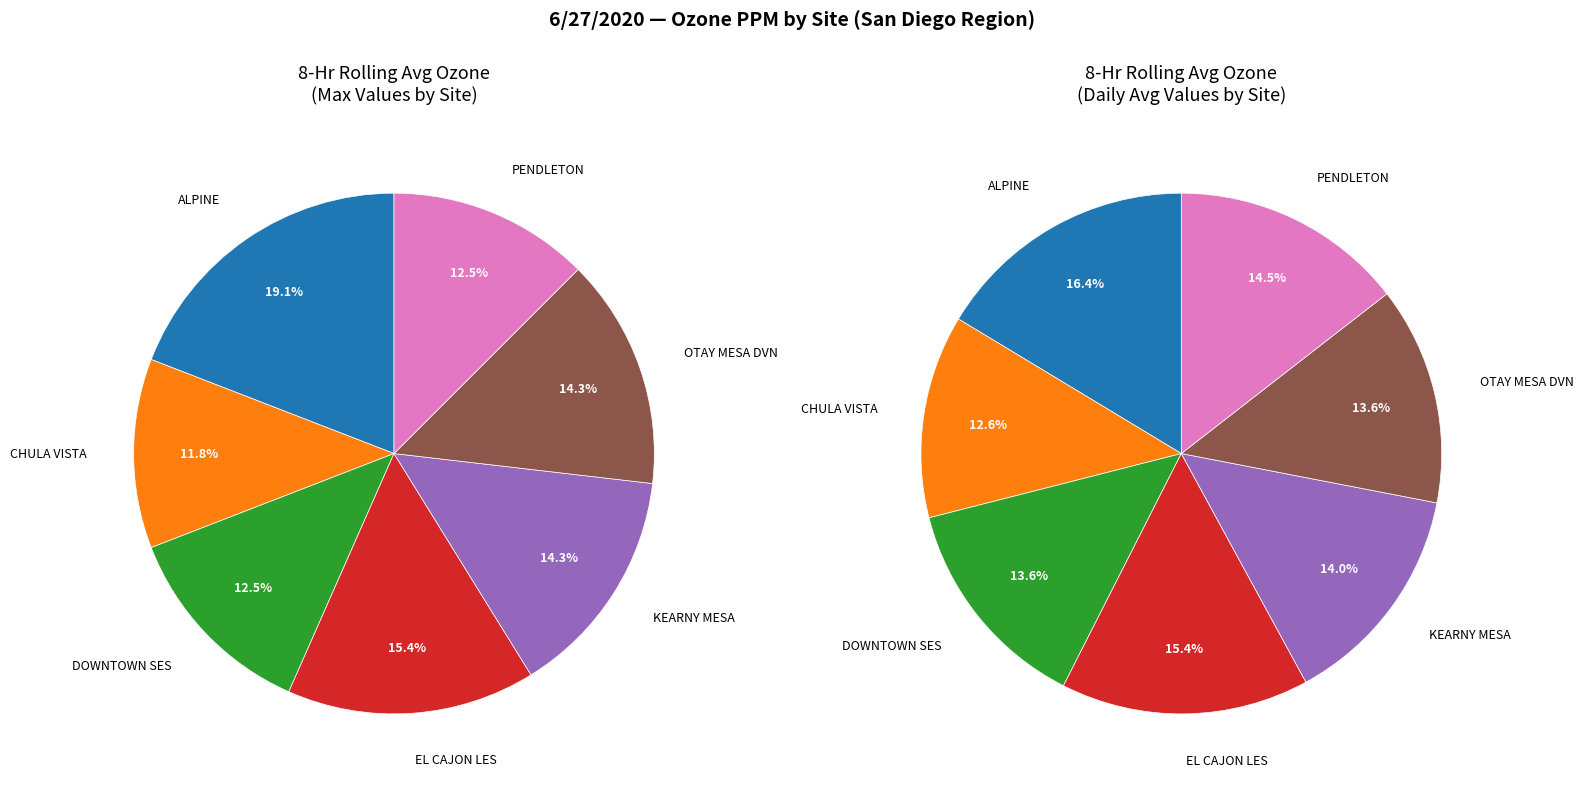

Is there any slice that represents more than half of the pie?

No